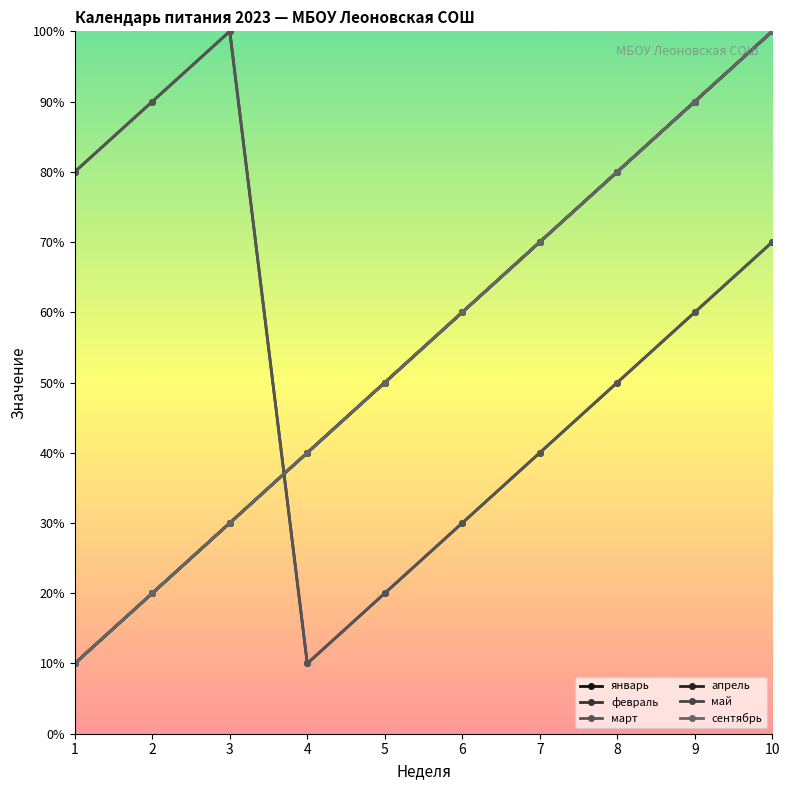

Read the январь value at 8.

8